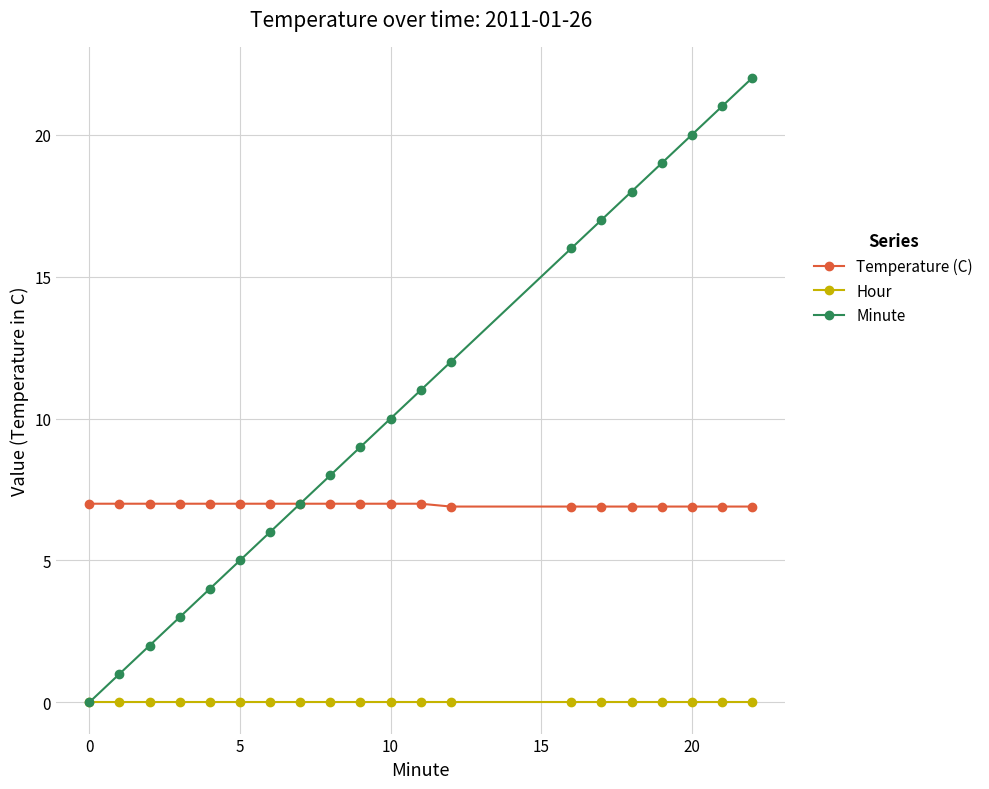

What is the highest value of the Minute series?

22.0